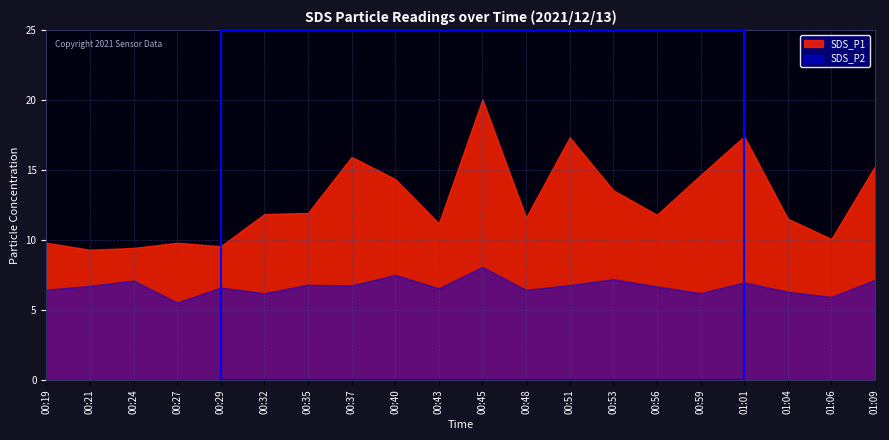

Reading right to left, transcribe all the data shown in this chart.

SDS_P1: 15.3	10.1	11.5	17.4	14.6	11.8	13.6	17.3	11.6	20.1	11.2	14.3	15.9	11.9	11.8	9.6	9.8	9.4	9.3	9.8
SDS_P2: 7.2	5.9	6.3	7.0	6.2	6.7	7.2	6.8	6.4	8.1	6.5	7.5	6.8	6.8	6.2	6.6	5.5	7.1	6.7	6.5